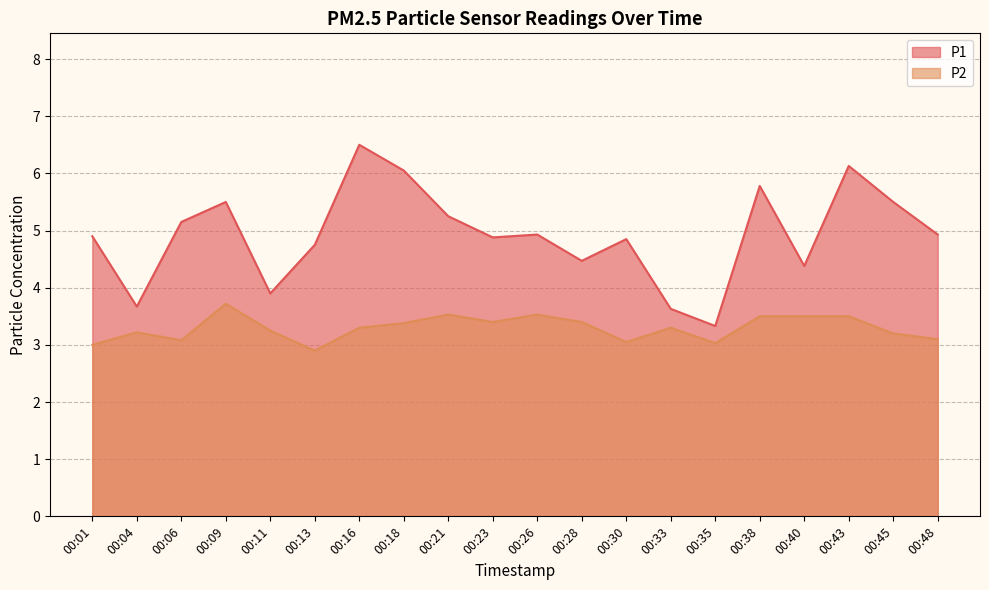

Does the chart display data point markers on the line(s)?

No